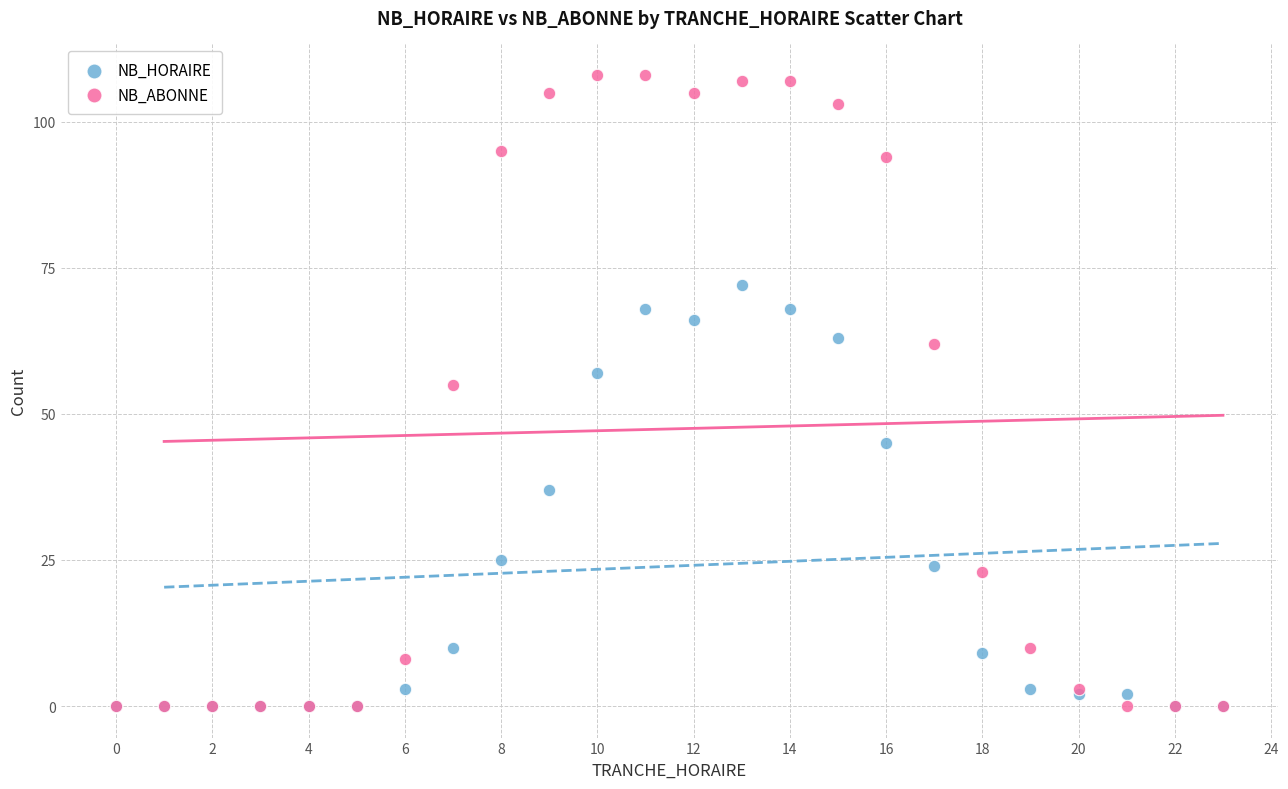

Which series has the widest spread of Y values?

NB_ABONNE